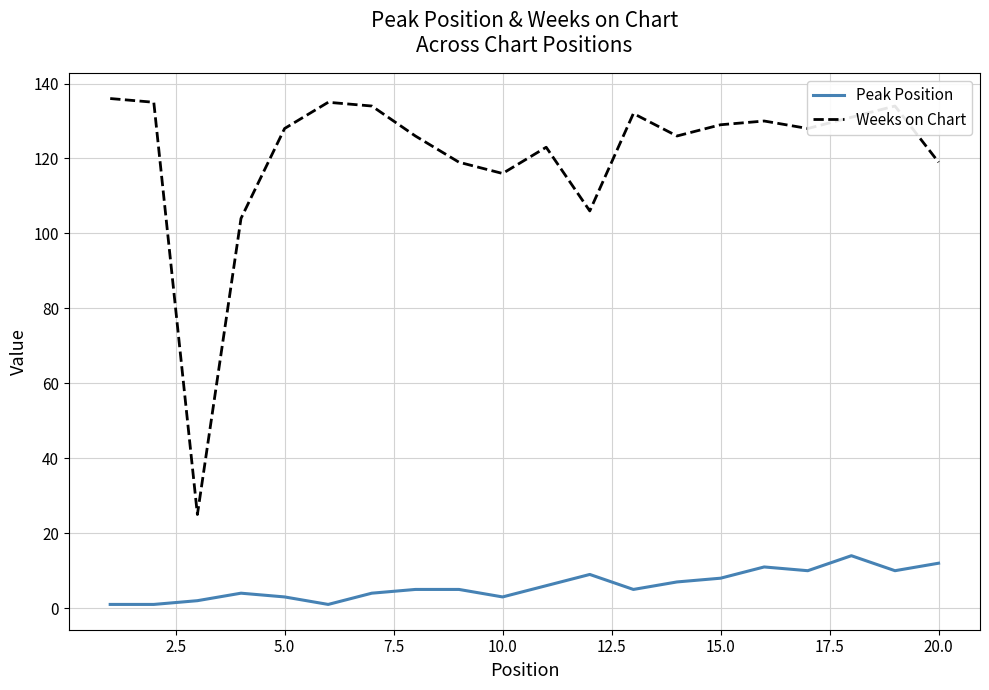

What is the greatest value displayed?

136